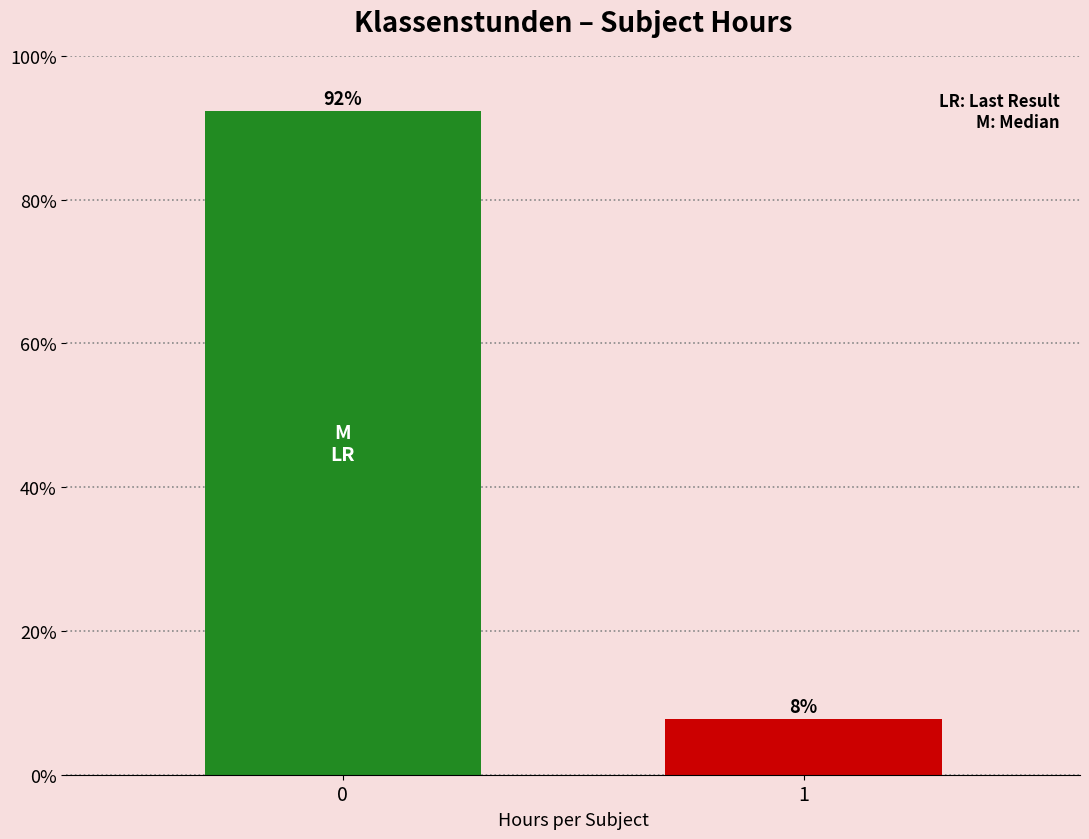

What is the sum of the values at 0 and 1?

100.0